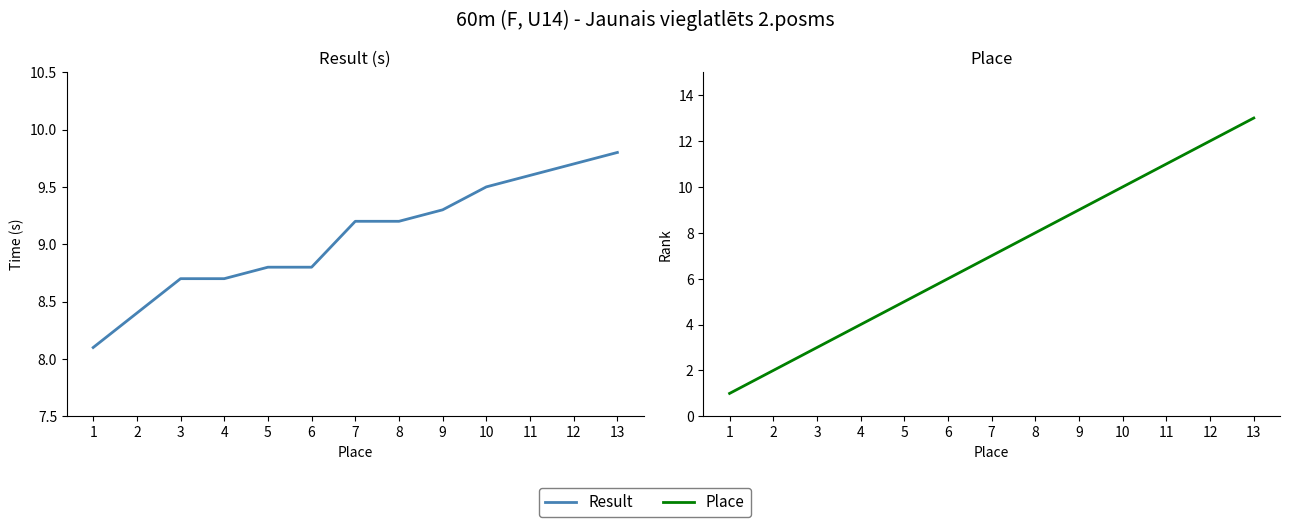

What is the difference between the highest and lowest values at 9?

0.3